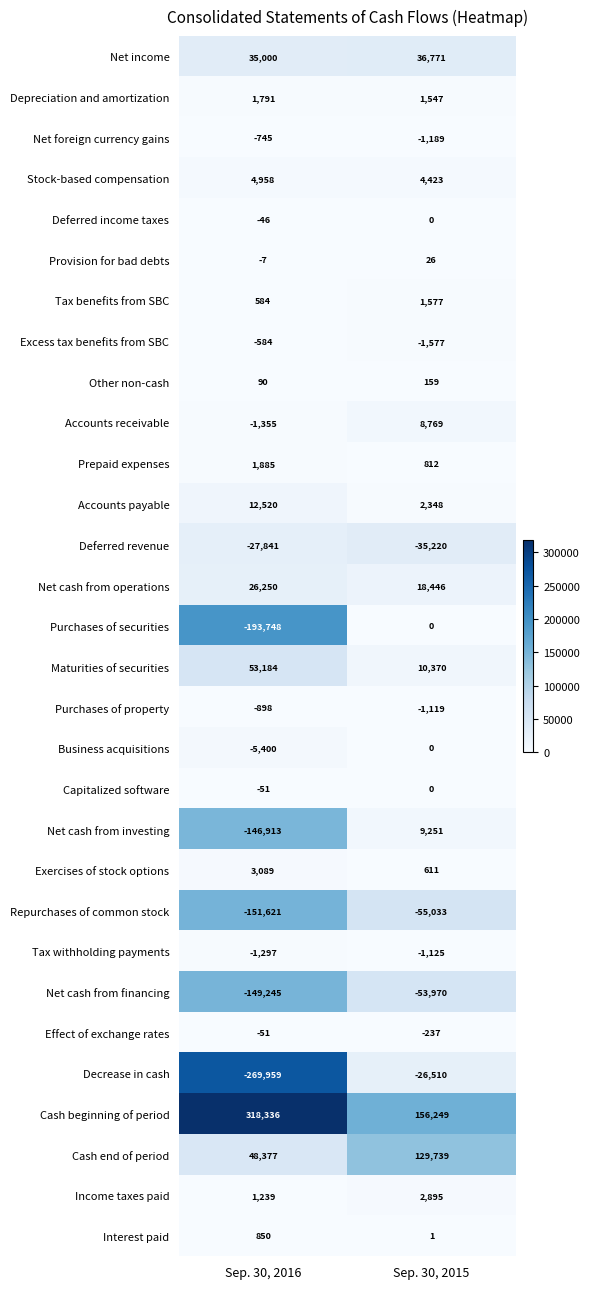

What is the greatest value displayed?

318336